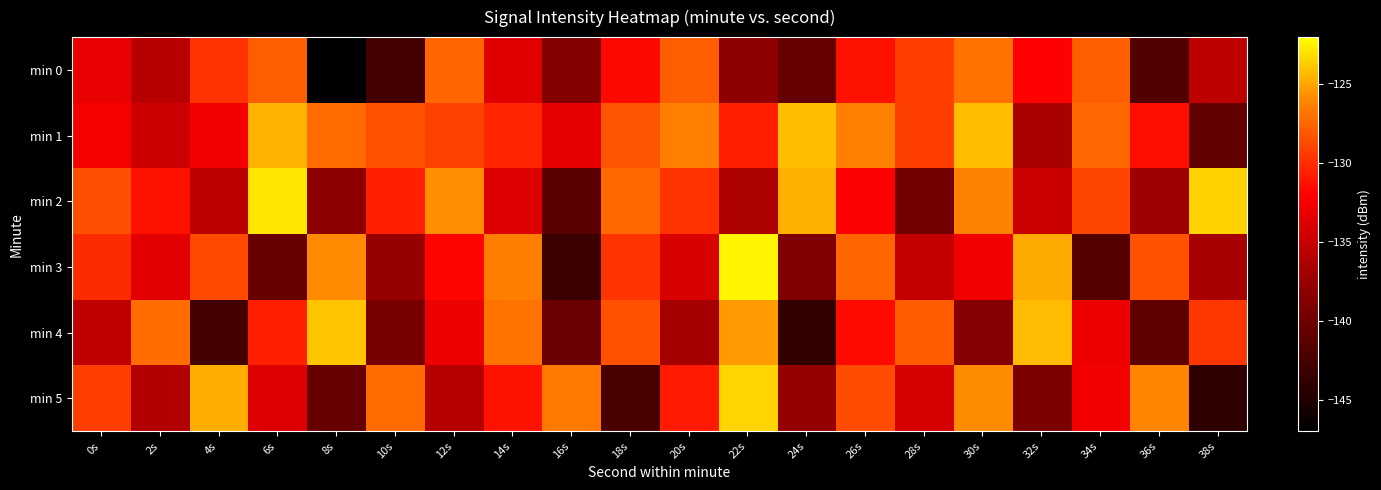

Which series has the largest total across all categories?

min 1